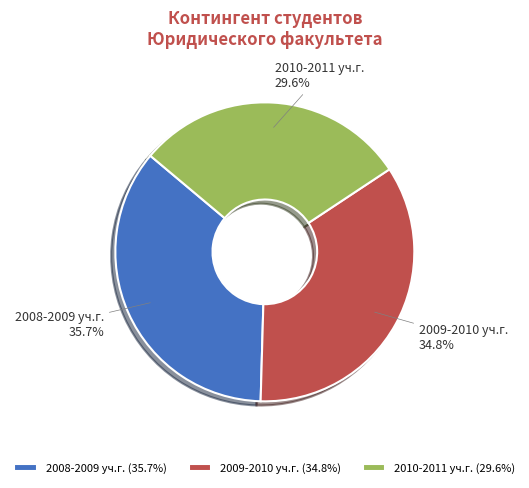

What is the ratio of the value at 2010-2011 уч.г. to the value at 2009-2010 уч.г.?

0.9